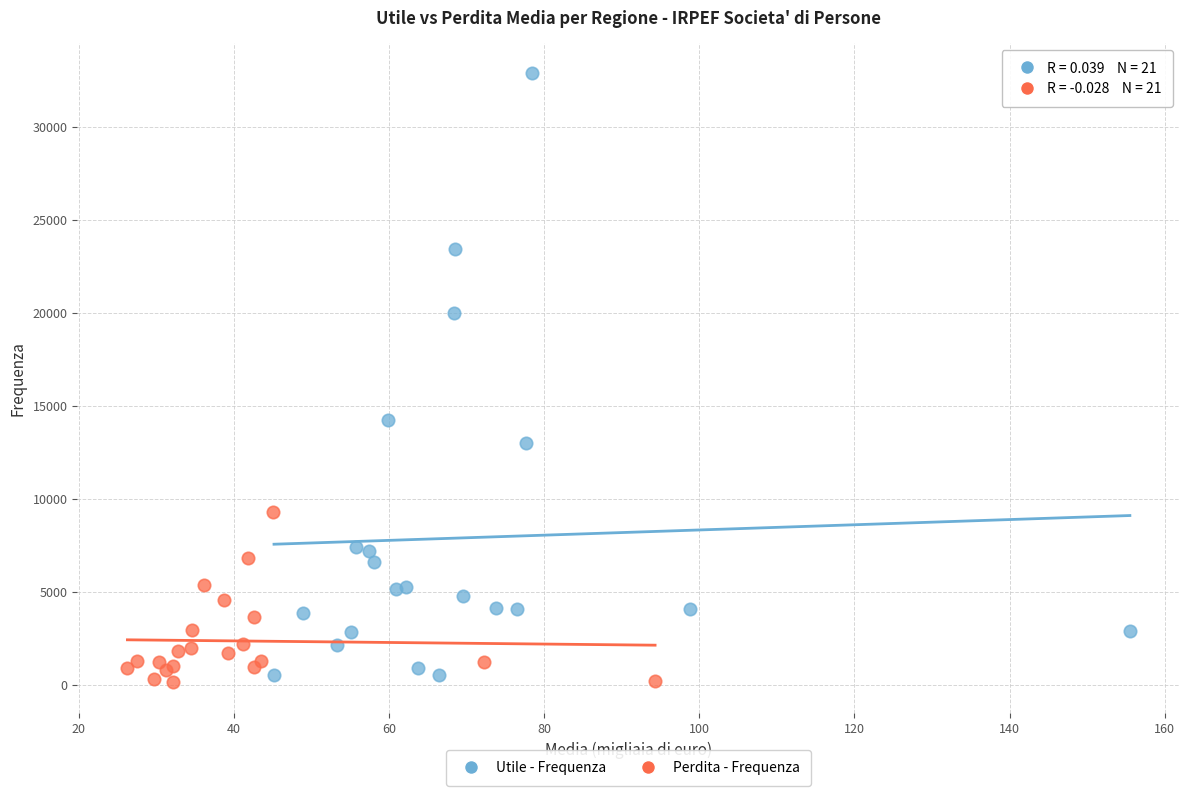

Which series reaches the maximum Y coordinate?

Utile - Frequenza